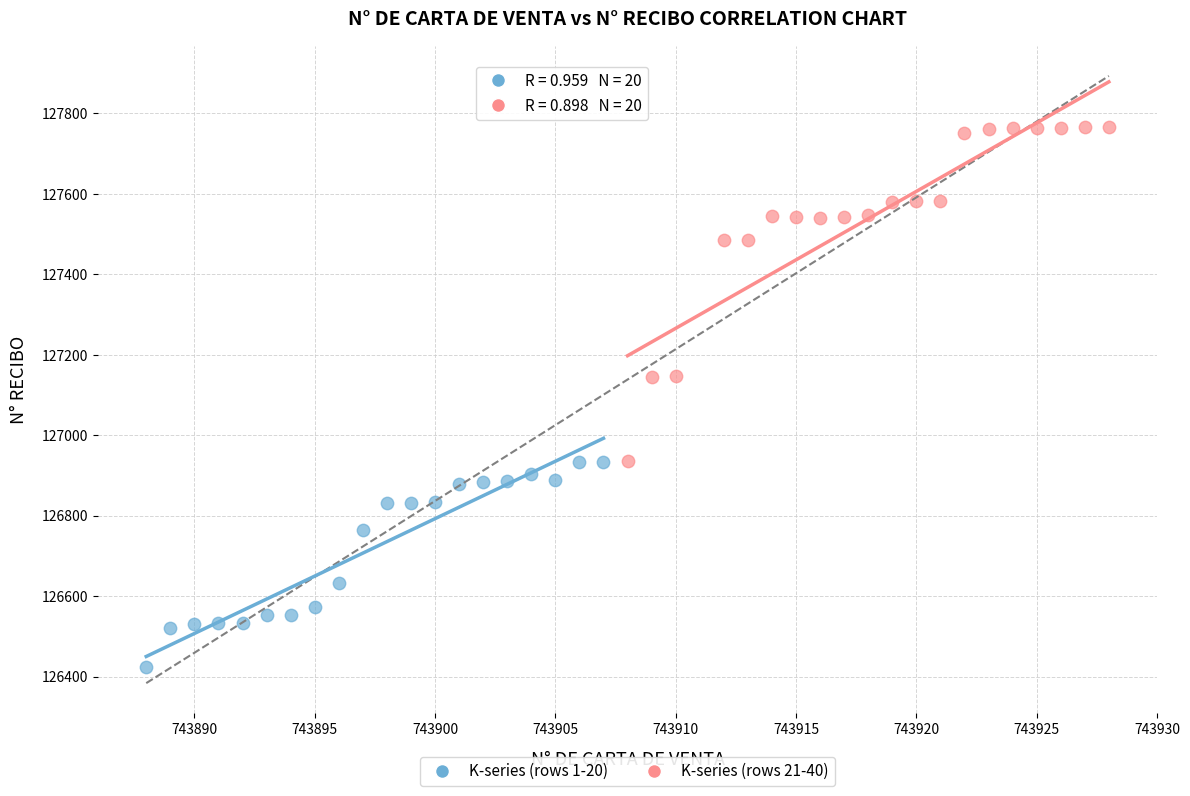

Which series reaches the minimum Y coordinate?

K-series (rows 1-20)